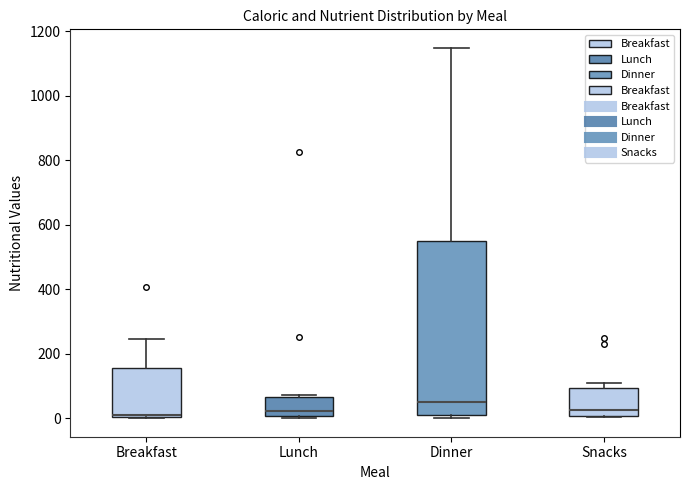

Reading left to right, read every box against the y-axis: the position of its median line, the range the box covers, and the ends of its whiskers. The values are not printed on the chart, so give them approximately, as read against the axis.

Breakfast: median 0 (just above the box's lower edge), box 0 to 160, whiskers 0 to 240
Lunch: median 20, box 0 to 60, whiskers 0 (just below the box's lower edge) to 80
Dinner: median 60, box 0 to 560, whiskers 0 (just below the box's lower edge) to 1140
Snacks: median 20, box 0 to 100, whiskers 0 to 120